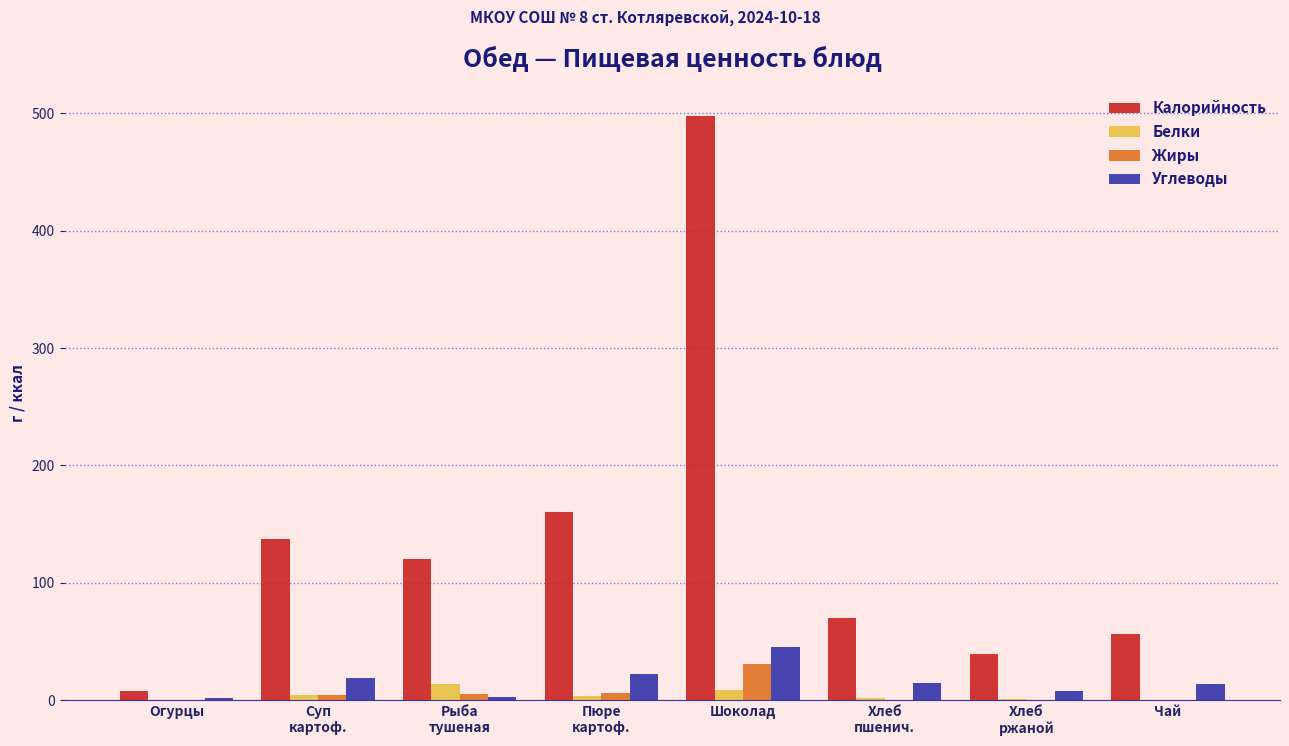

What is the sum of all Жиры values?

48.5